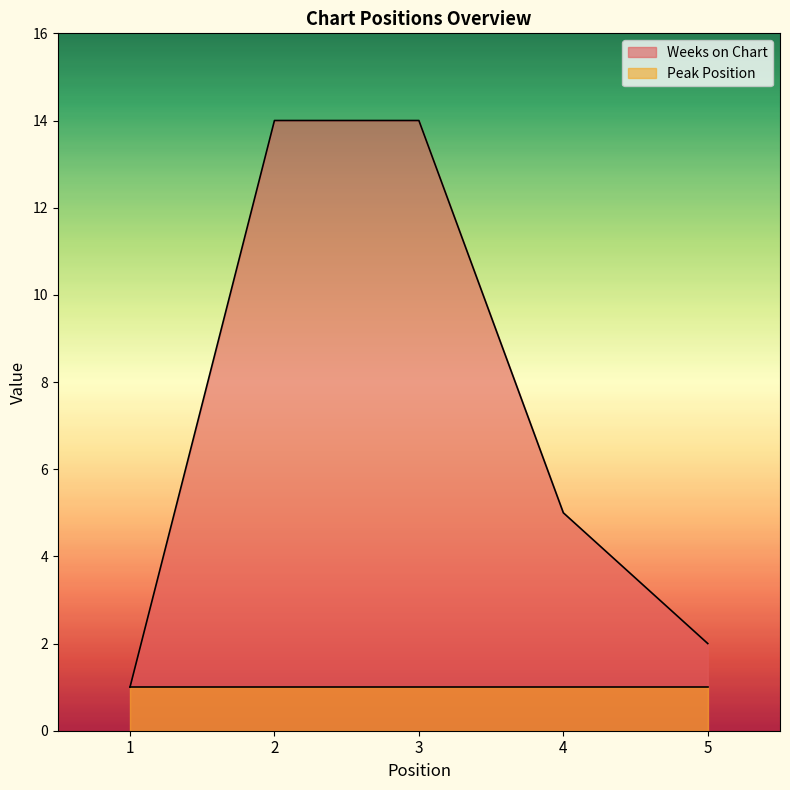

What is the ratio of the value at 1 to the value at 3?

0.1